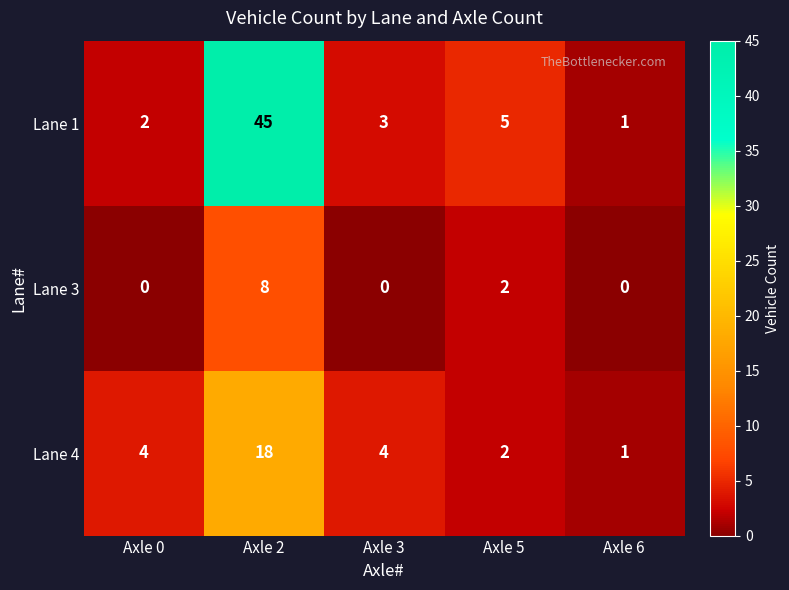

How many categories are shown in the chart?

5